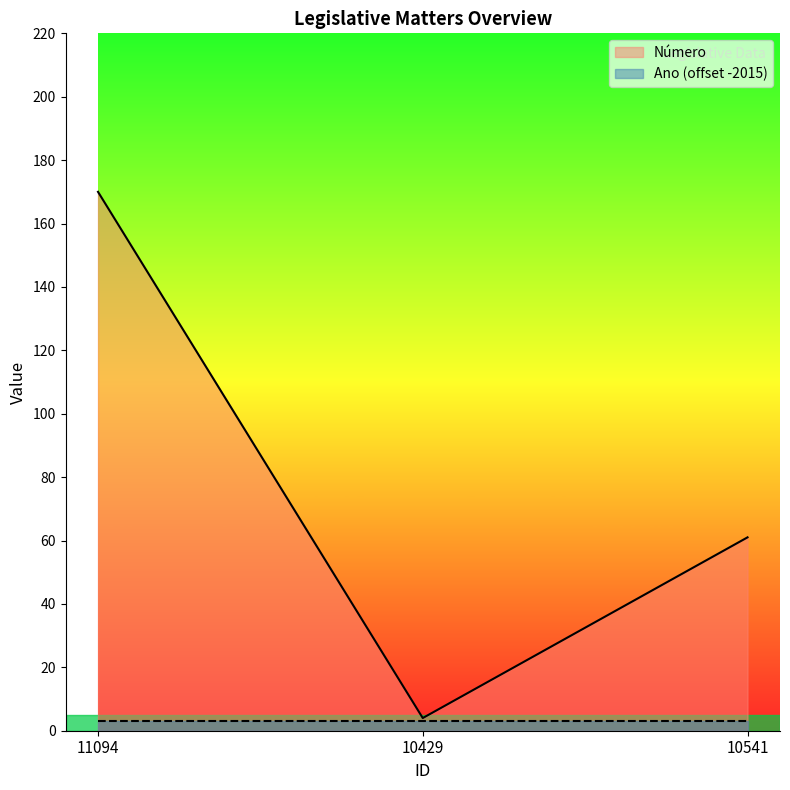

Count the number of values greater than 61.

1